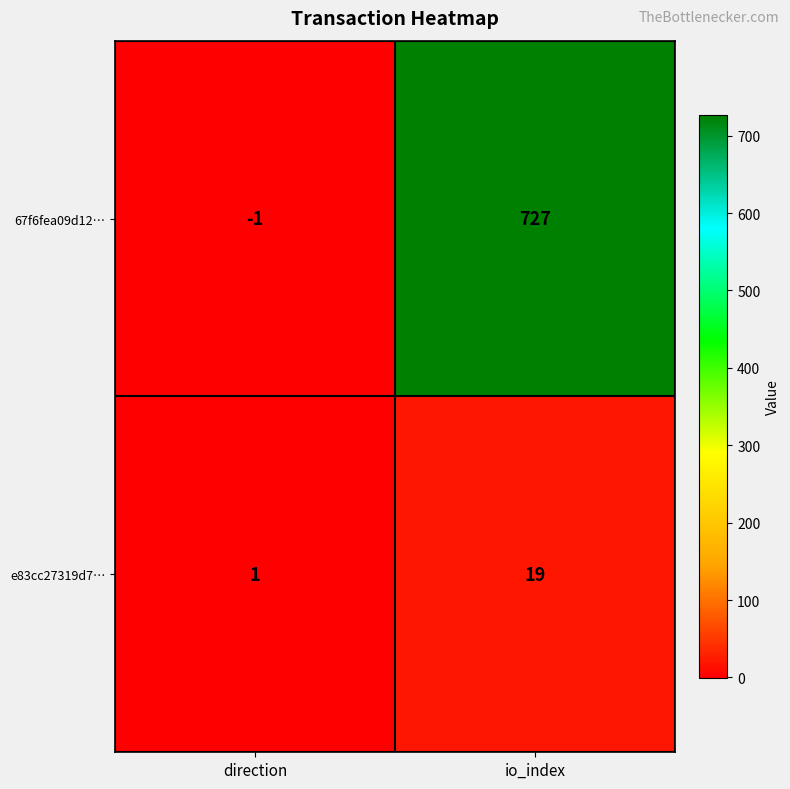

What is the difference between the e83cc27319d7… values at direction and io_index?

18